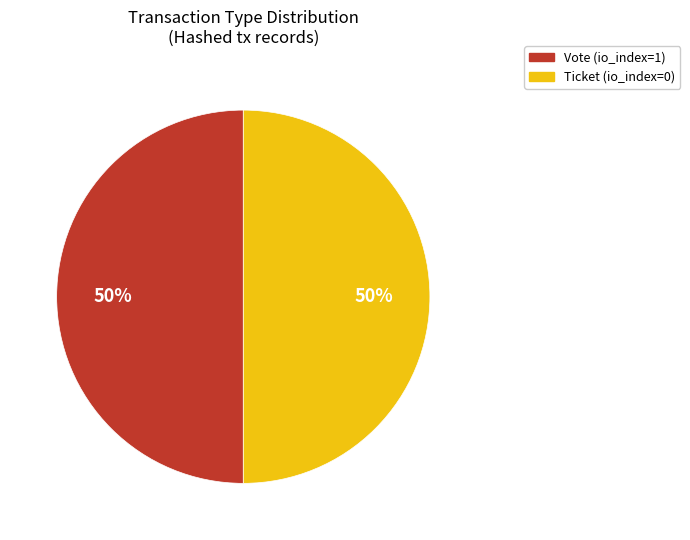

The Ticket (io_index=0) slice represents 9% of the pie. True or false?

False